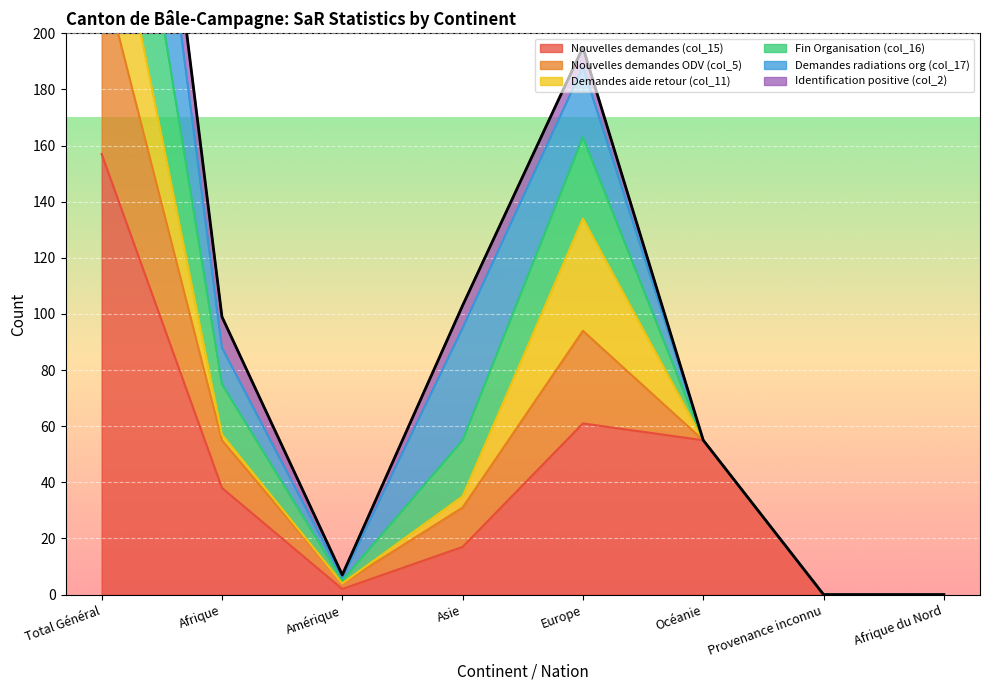

Where does the Nouvelles demandes (col_15) series first go above 38?

Total Général